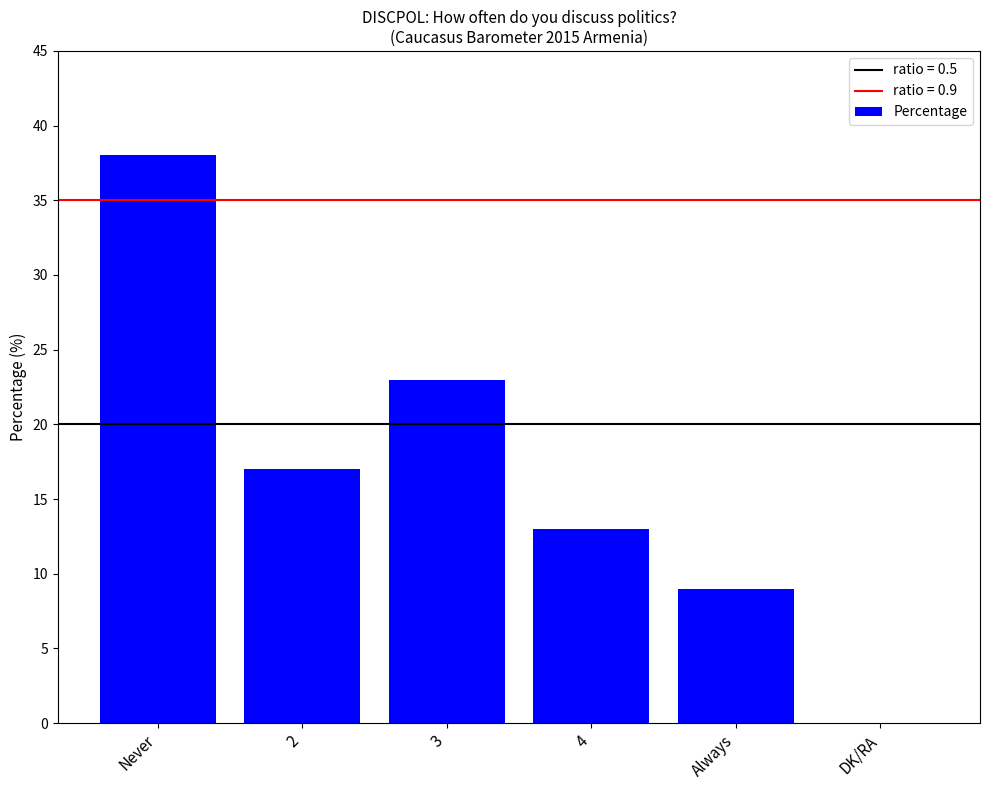

Is it true that the value at Never is 38?

True